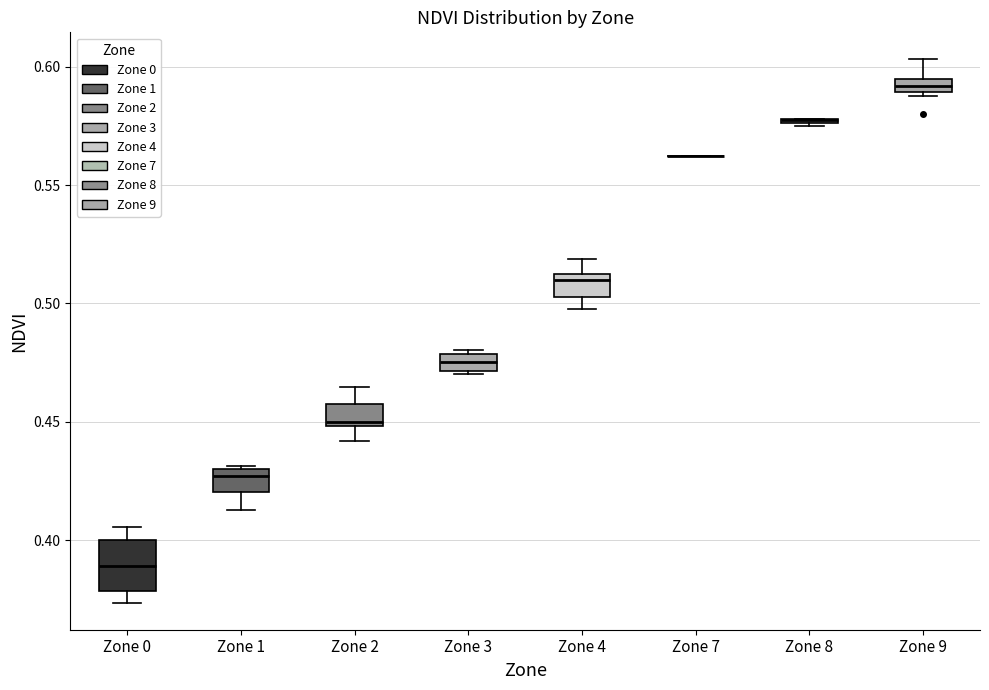

Which box is the tallest, from its lower edge to its upper edge?

Zone 0